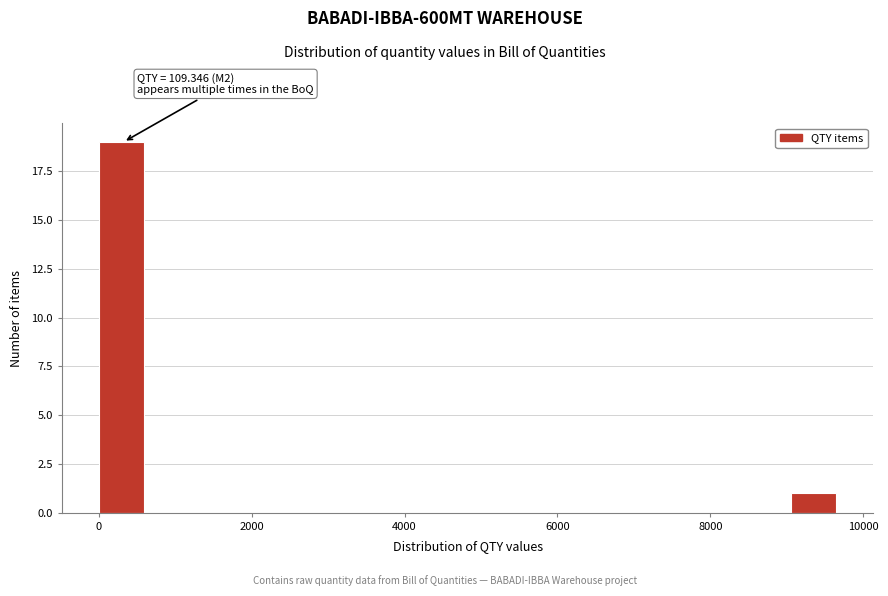

Around what value on the x-axis is the tallest bar? Give the approximate position of its centre, as read against the axis.

200